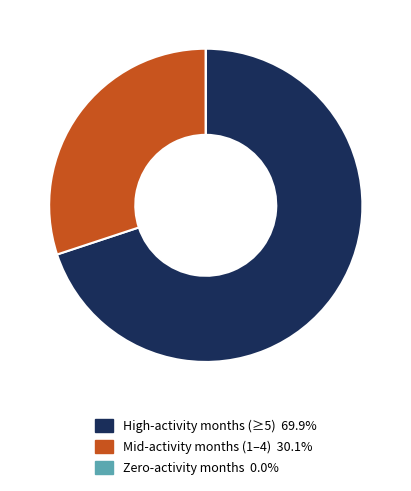

Does any single category account for the majority?

Yes